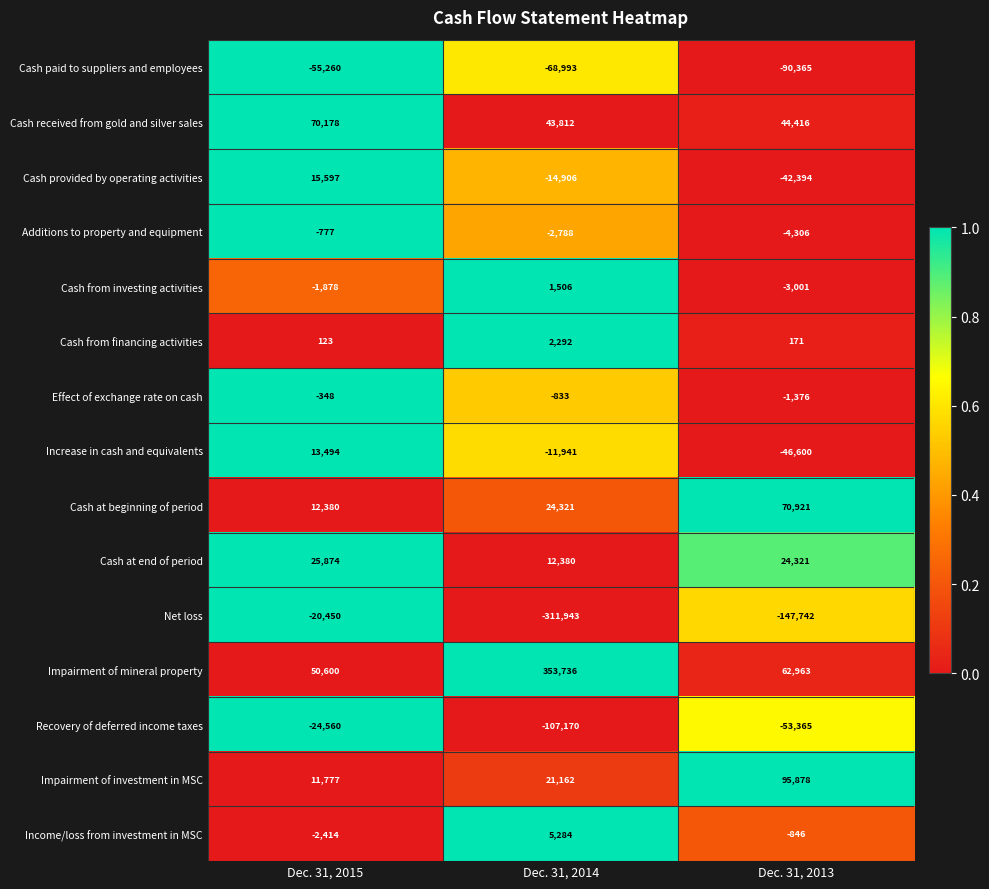

Rank the categories by Increase in cash and equivalents value from highest to lowest.

Dec. 31, 2015, Dec. 31, 2014, Dec. 31, 2013